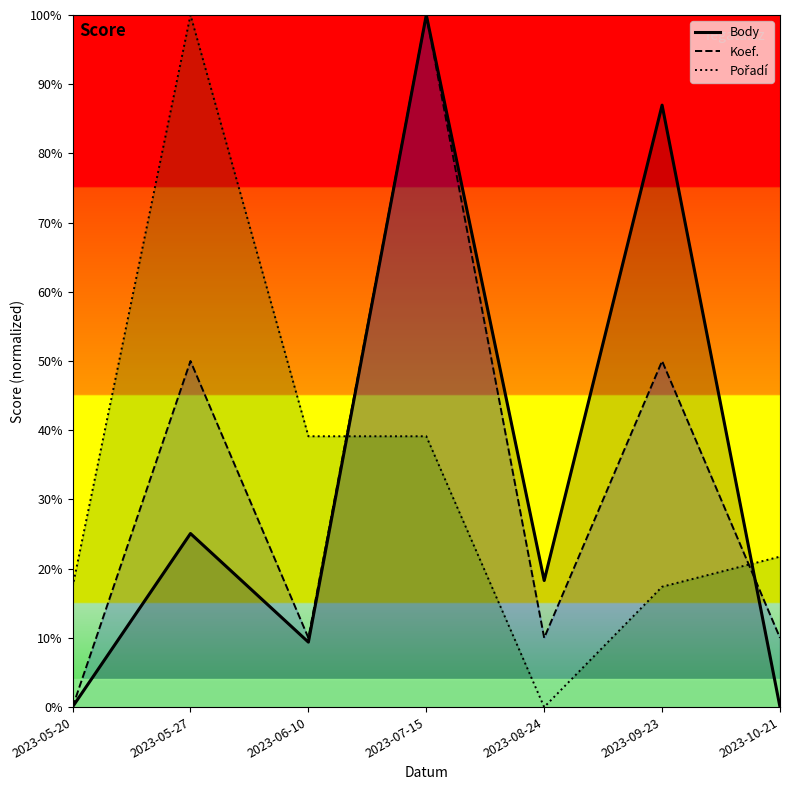

List the series in order of their peak value, lowest first.

Body, Koef., Pořadí